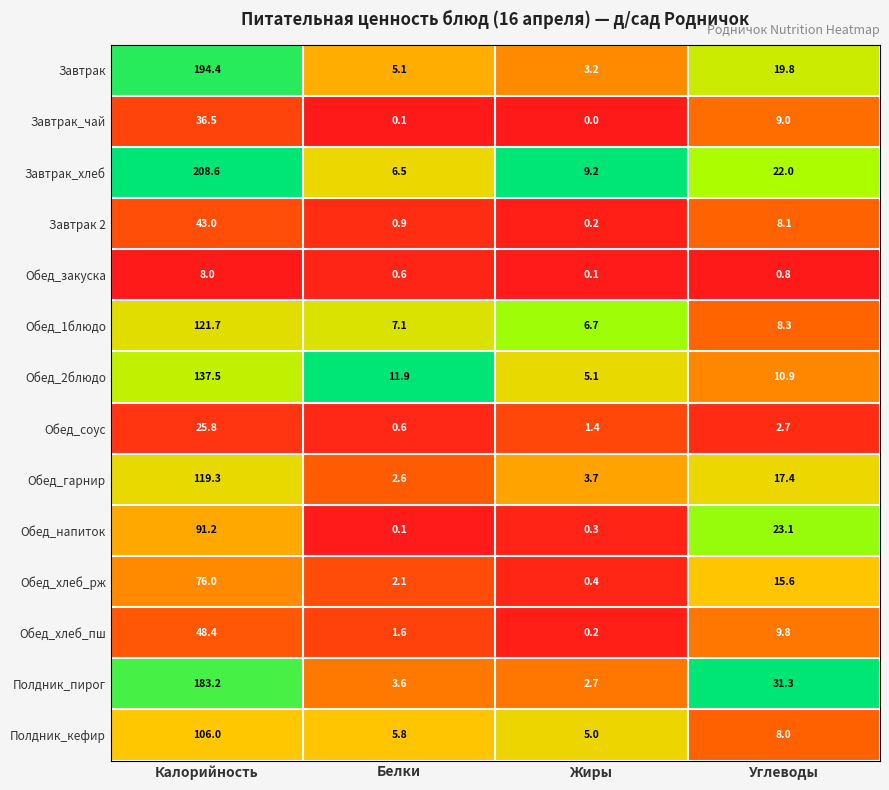

What is the total value across all series at Калорийность?

1399.6